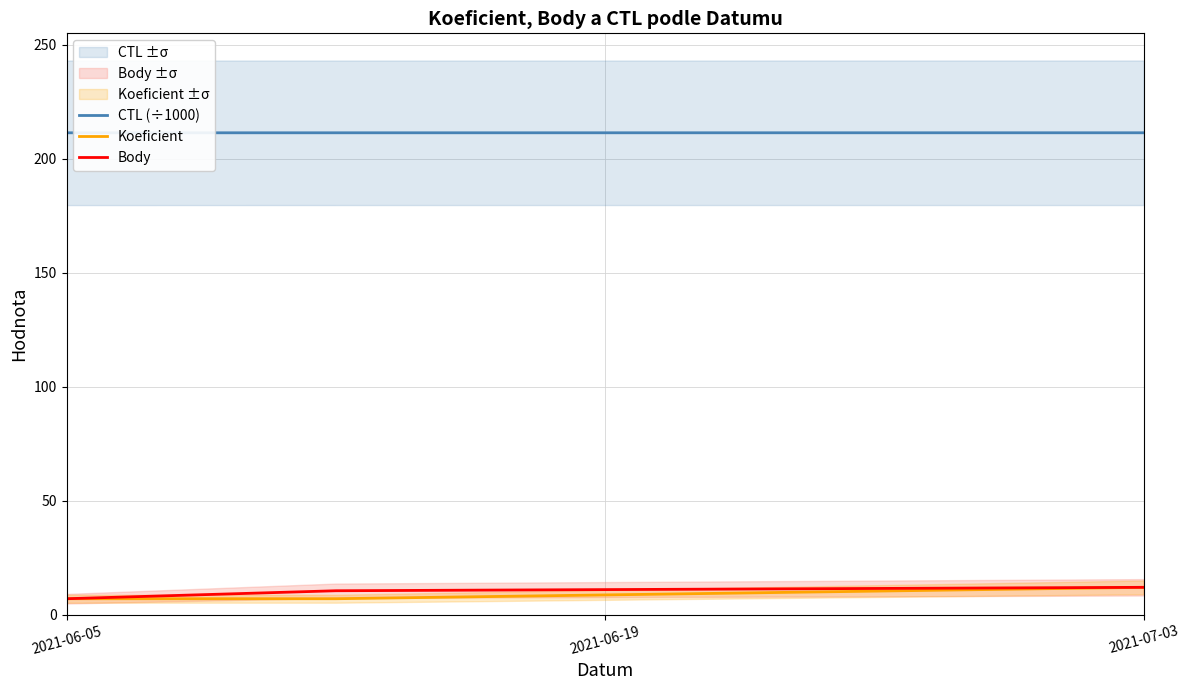

What is the difference between the maximum and minimum values in the Koeficient series?

5.0